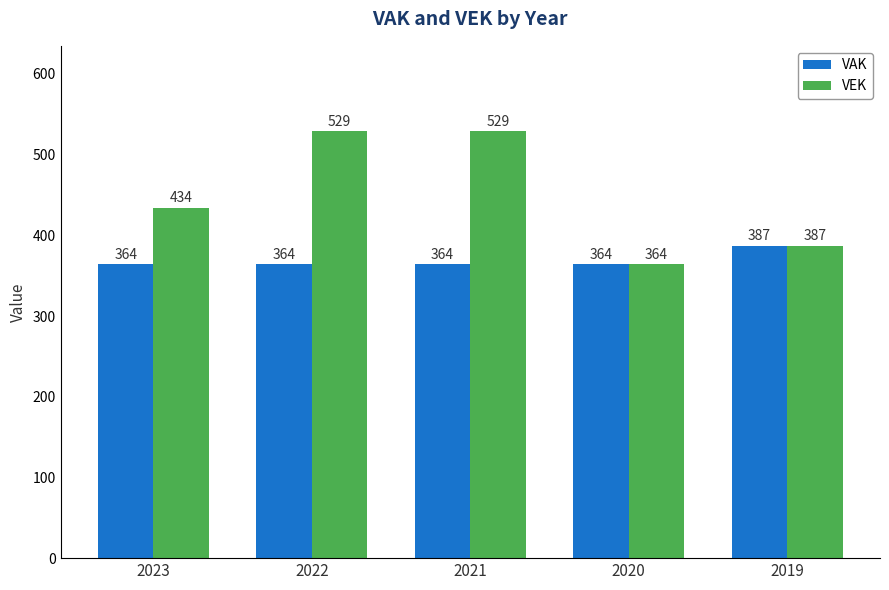

Are the bars grouped side by side (vs. stacked)?

Yes